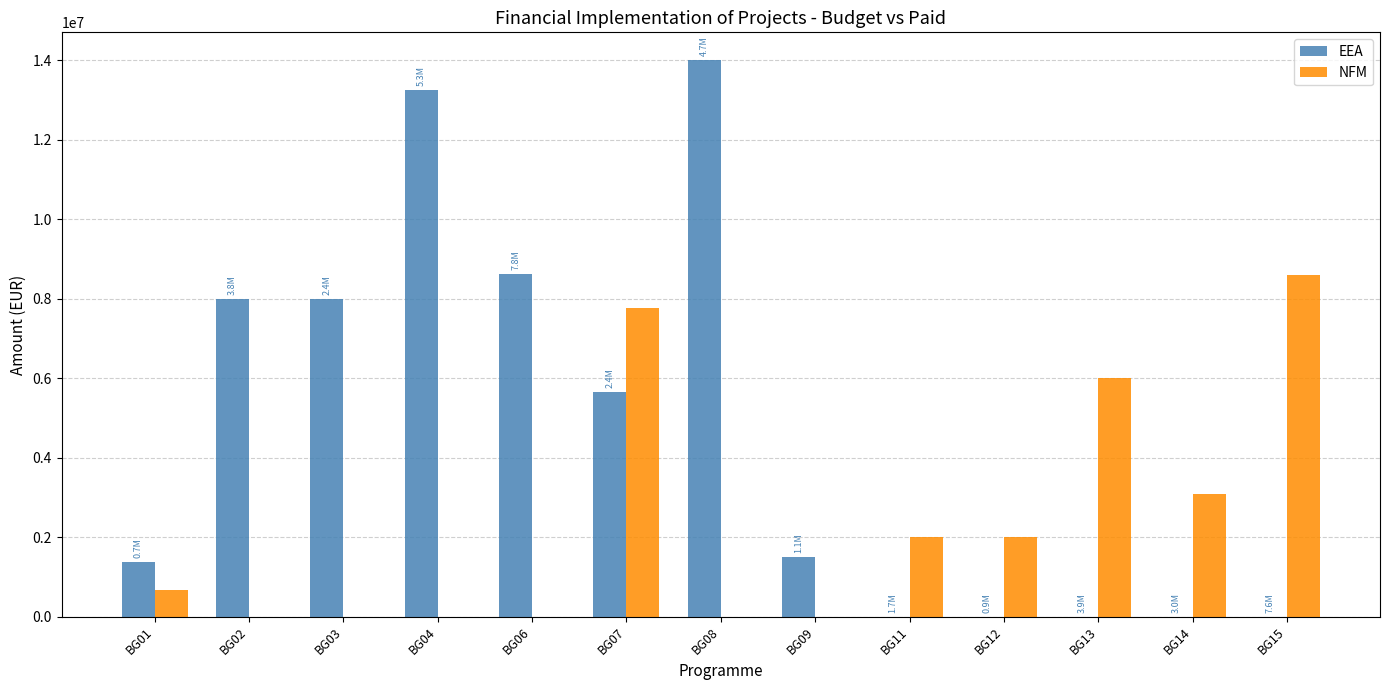

Between BG03 and BG04, which series saw the biggest shift?

EEA